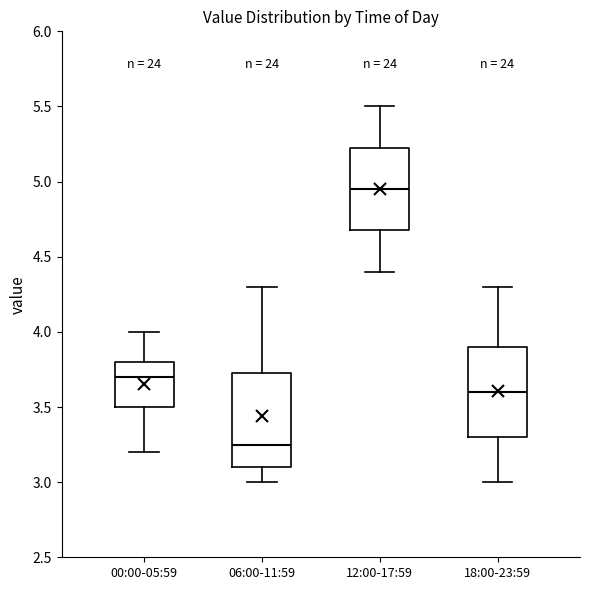

Where does the upper whisker of the box for 18:00-23:59 end on the y-axis? The values are not printed on the chart, so give them approximately, as read against the axis.

4.30